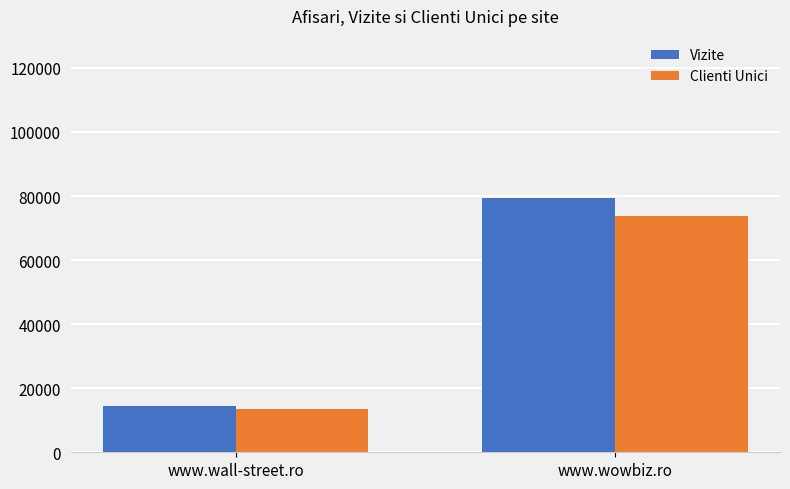

At which category does the chart reach its peak across all series?

www.wowbiz.ro